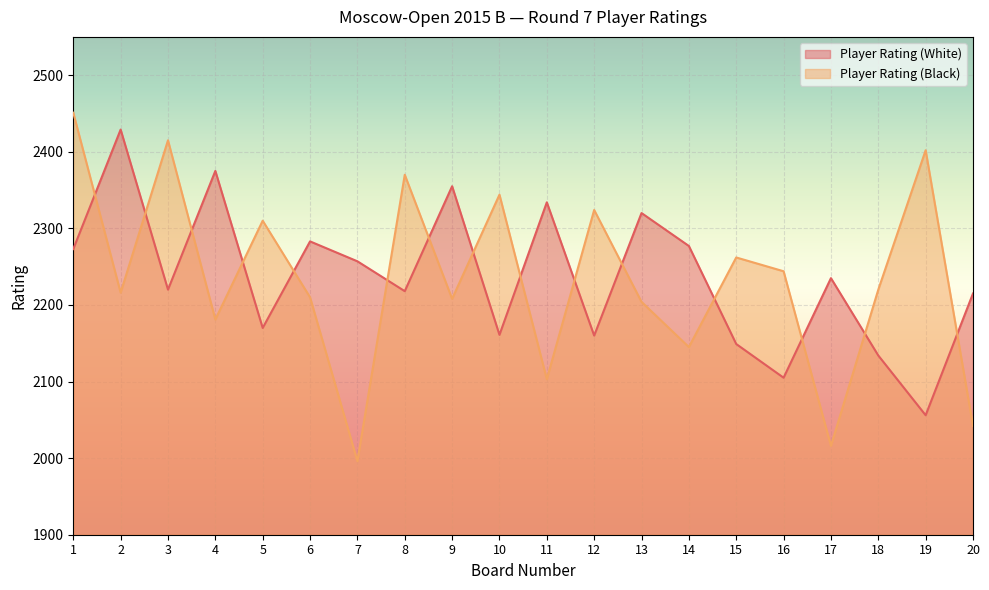

What is the average value of the Player Rating (Black) series?

2233